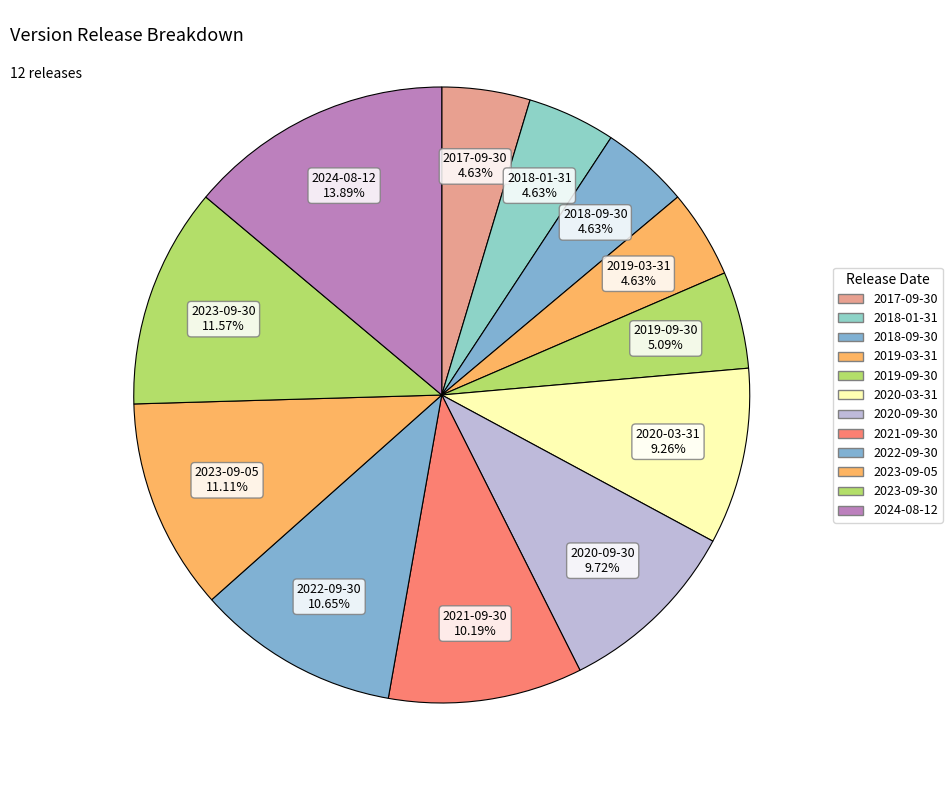

What percentage is the 2019-09-30 slice, to the nearest percent?

5%